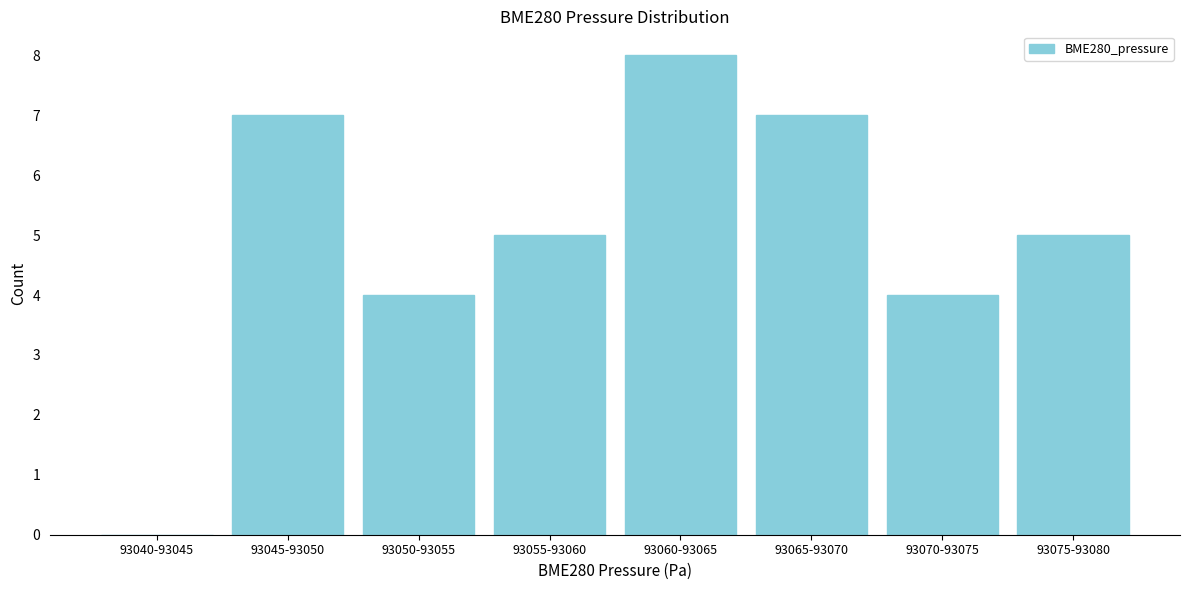

Reading left to right, list all the values displayed in this chart.

93040-93045=0	93045-93050=7	93050-93055=4	93055-93060=5	93060-93065=8	93065-93070=7	93070-93075=4	93075-93080=5